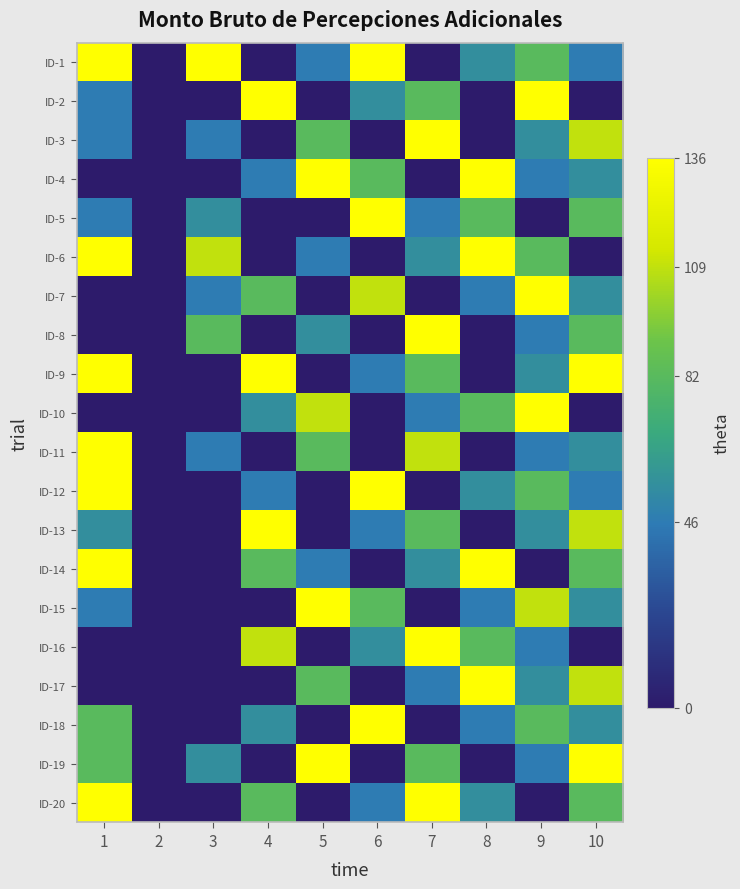

At which category is the sum across all series the highest?

1